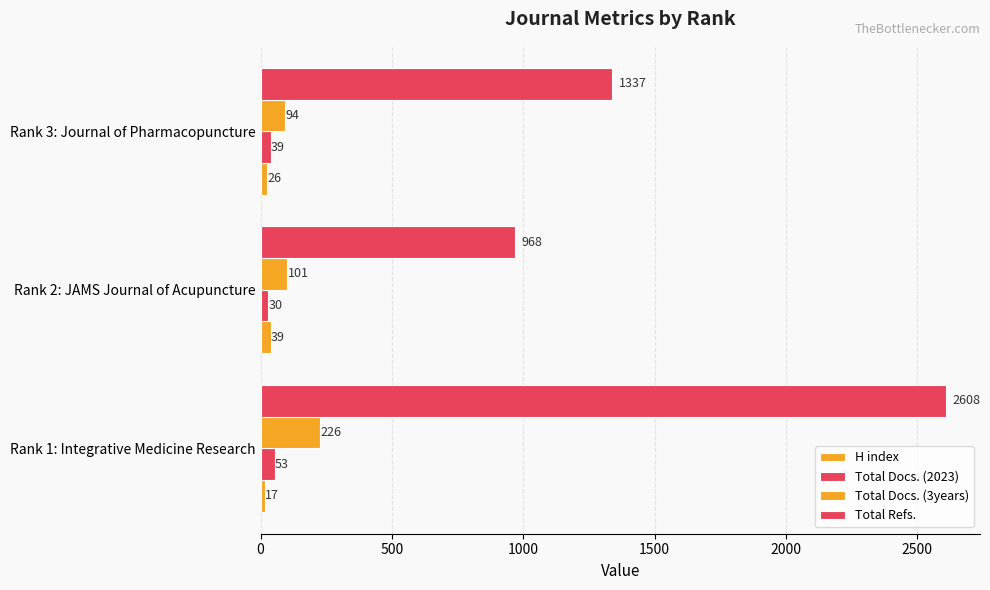

How many data points does each series have?

3